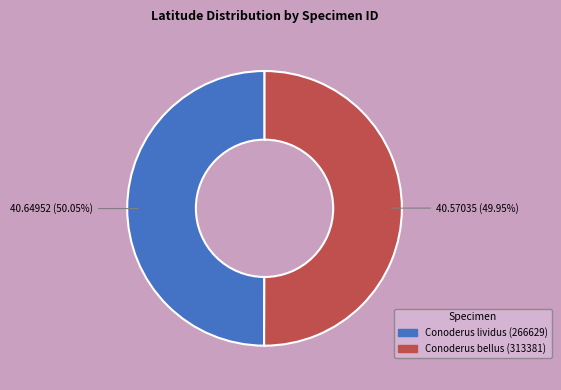

To the nearest percent, what is the combined percentage of Conoderus lividus (266629) and Conoderus bellus (313381)?

100%